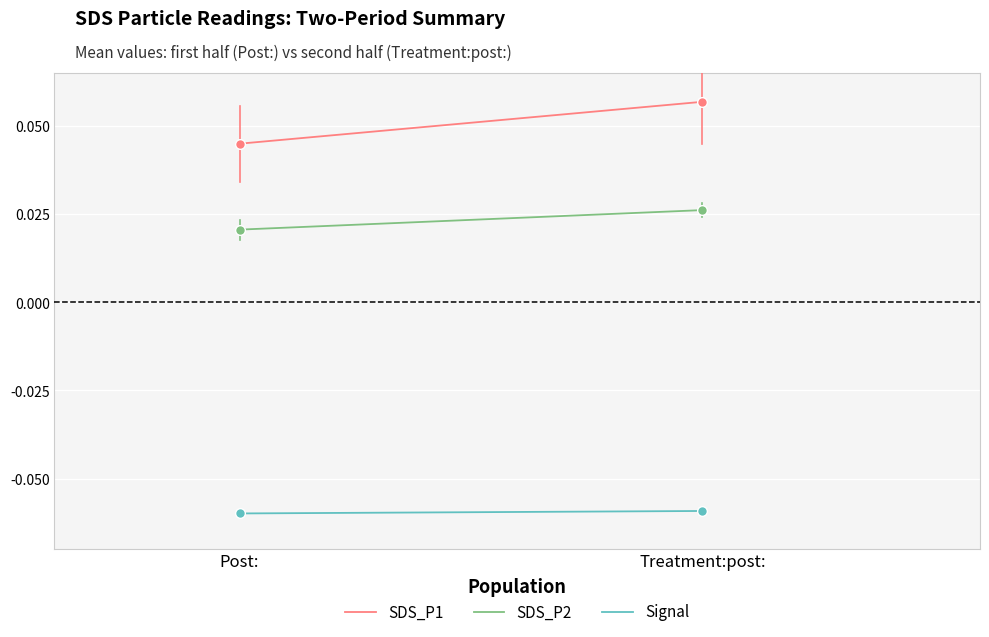

What is the value of the SDS_P1 point at the 2nd from the left?

0.1